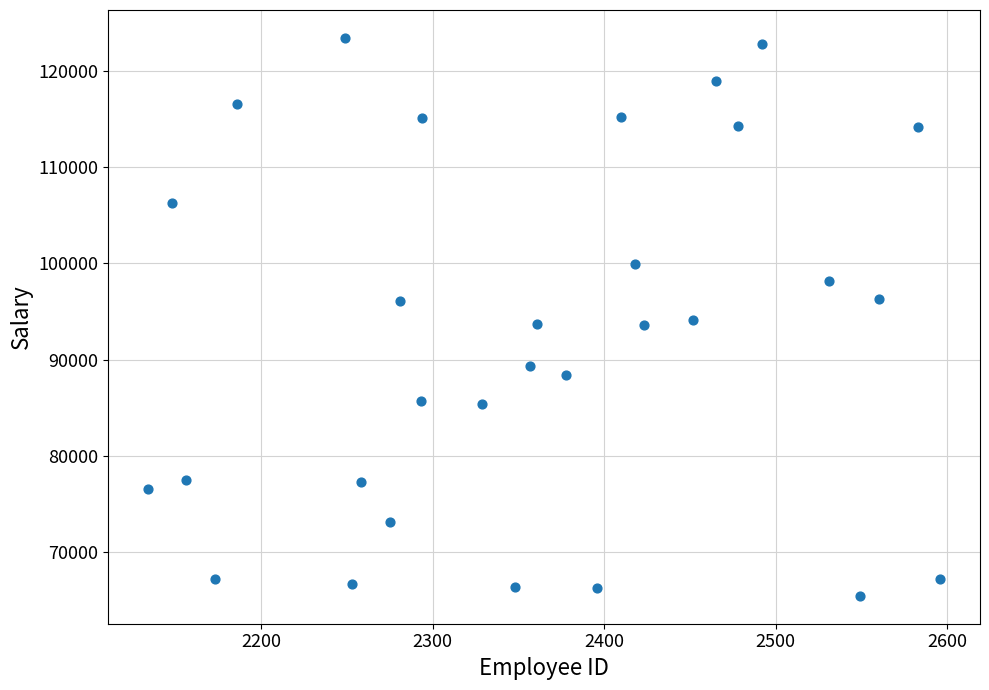

What is the range of Y values (max minus min)?

57900